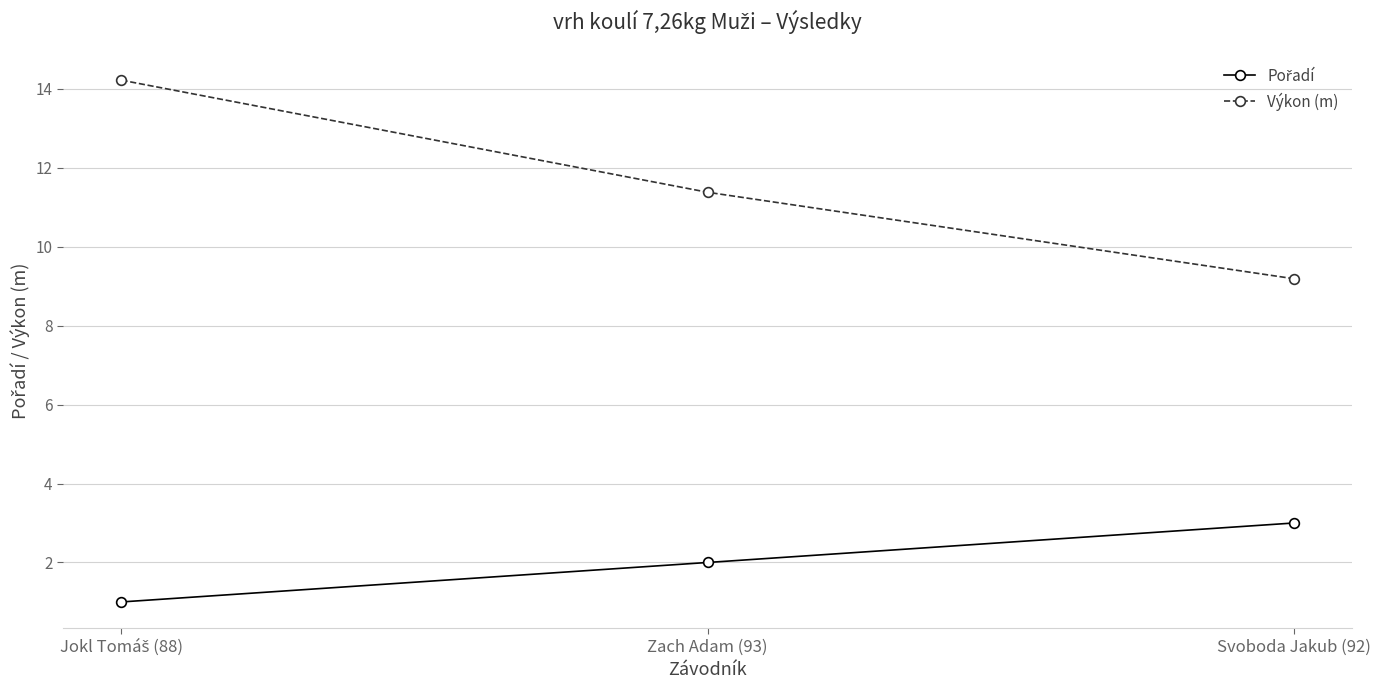

True or false: Výkon (m) has a value of 9.2 at Svoboda Jakub (92).

True